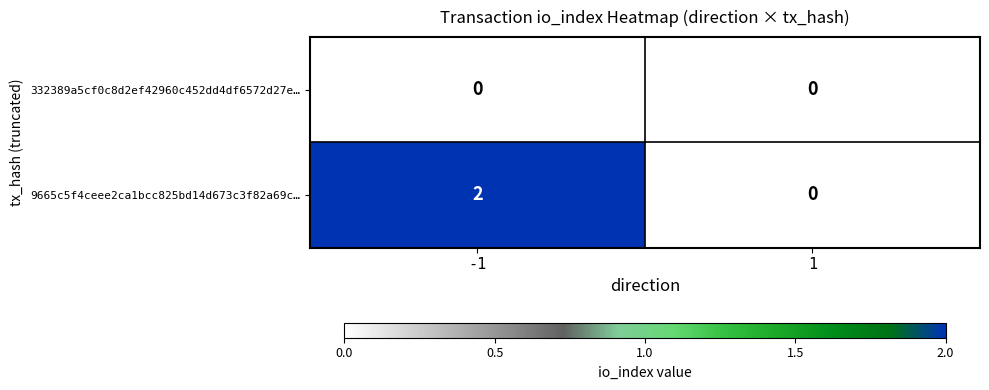

List the labels in order of 9665c5f4ceee2ca1bcc825bd14d673c3f82a69c… value, smallest first.

1, -1